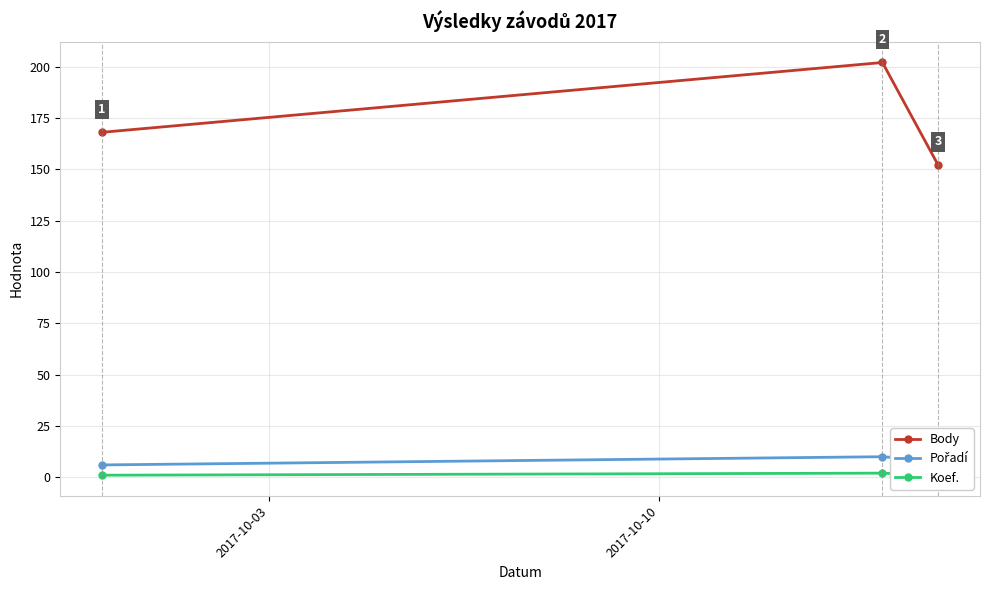

What is the difference between the Body values at 2017-10-03 and 2017-10-10?

34